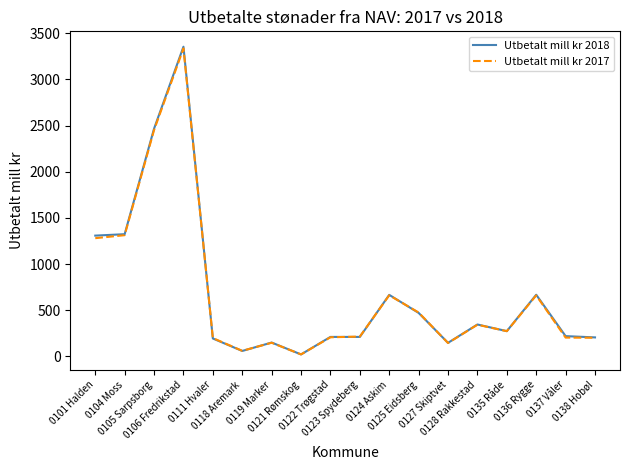

What is the difference between the maximum and second lowest values in the Utbetalt mill kr 2017 series?

3275.8